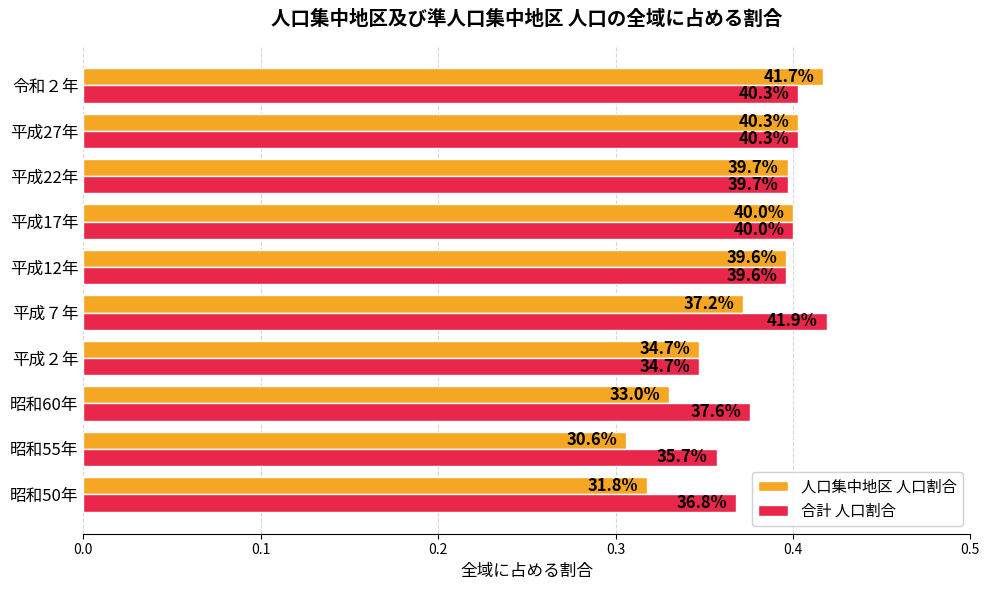

Reading right to left, transcribe all the data shown in this chart.

人口集中地区 人口割合: 0.4	0.4	0.4	0.4	0.4	0.4	0.3	0.3	0.3	0.3
合計 人口割合: 0.4	0.4	0.4	0.4	0.4	0.4	0.3	0.4	0.4	0.4